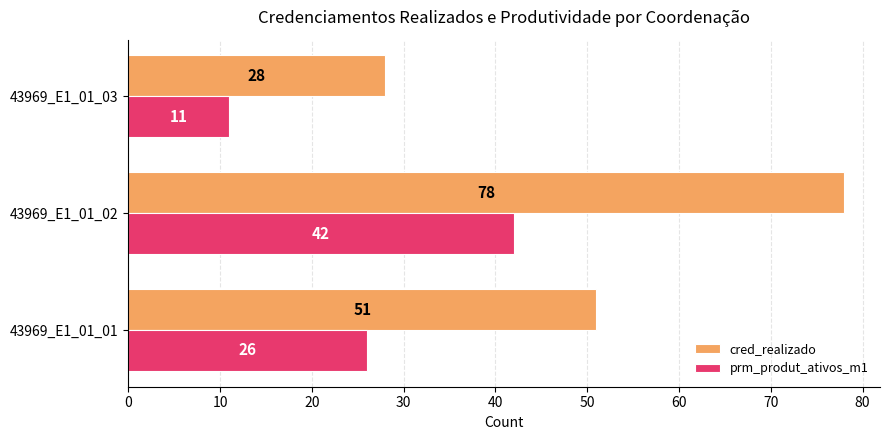

Which series changed the most between 43969_E1_01_02 and 43969_E1_01_03?

cred_realizado